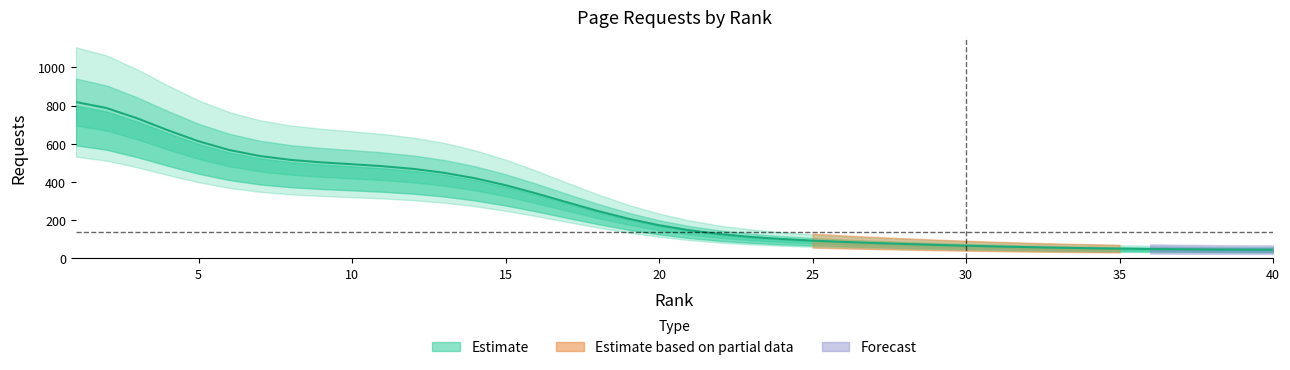

At which category does the chart reach its minimum across all series?

40